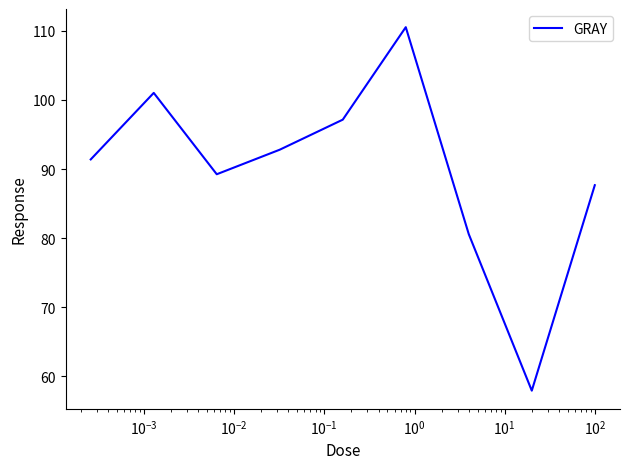

What is the difference between the maximum and minimum values?

52.6